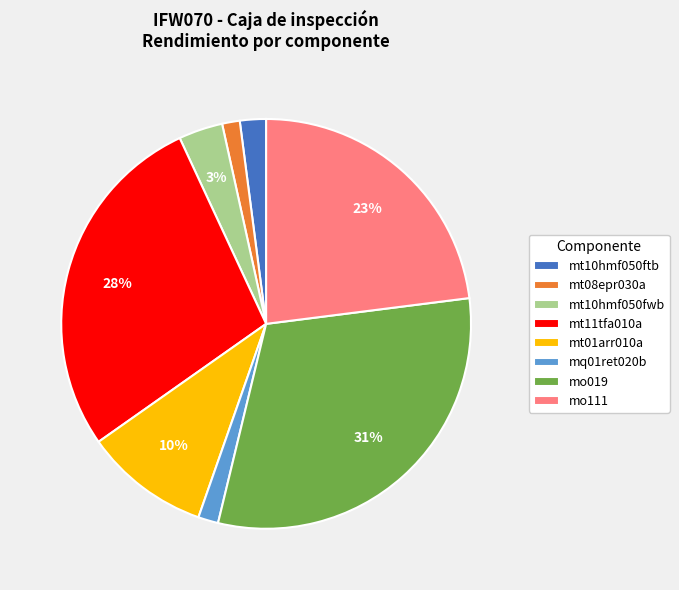

Is the sum of mo019 and mt01arr010a greater than half?

No